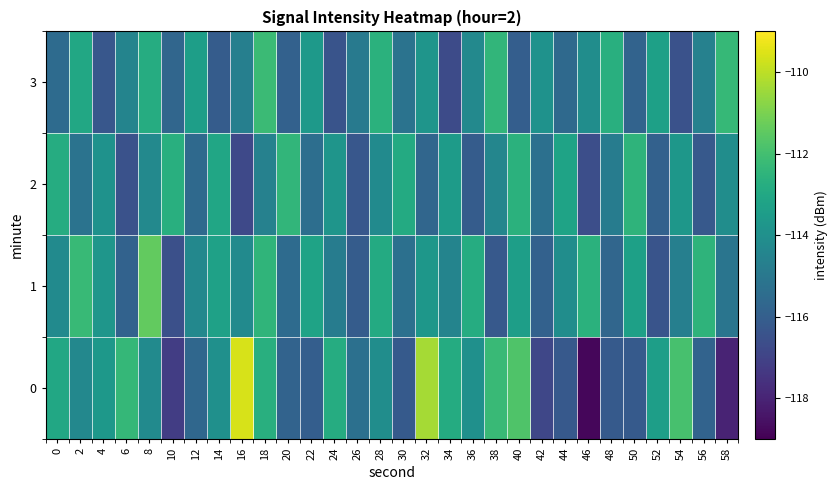

How many series are shown in this chart?

4